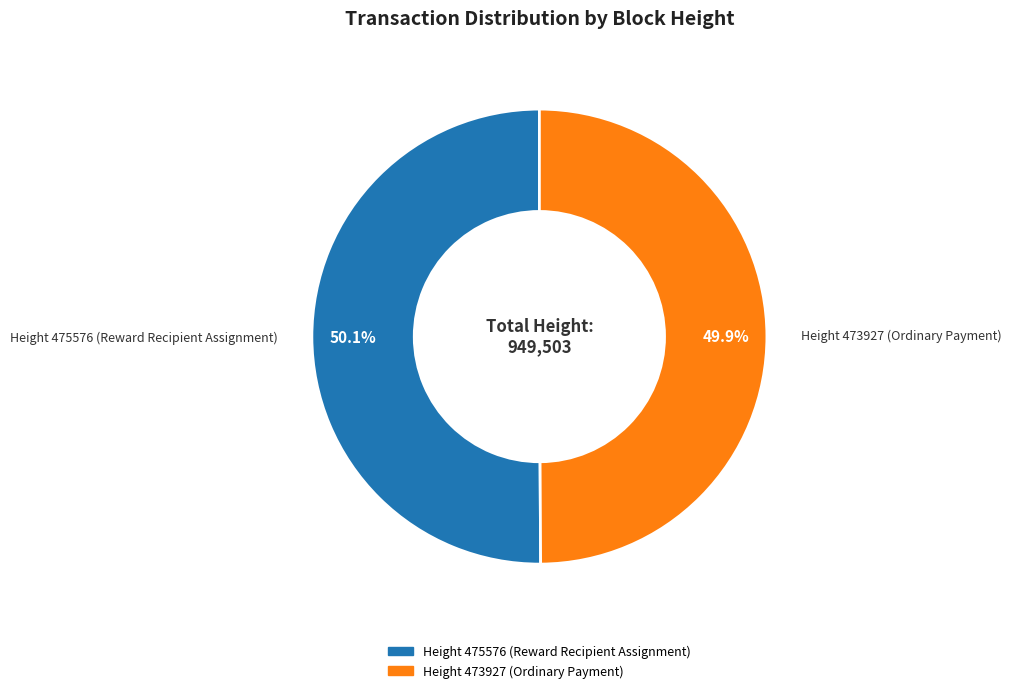

Approximately how many times larger is the value at Height 473927 (Ordinary Payment) compared to Height 475576 (Reward Recipient Assignment)?

1.0